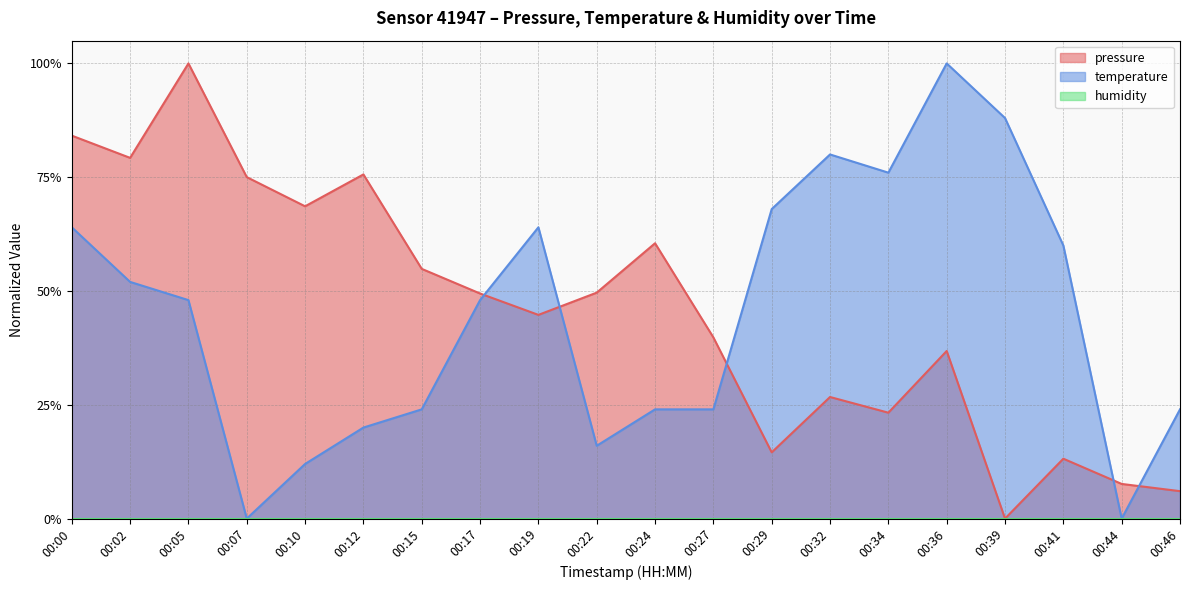

Does the chart have visible grid lines?

Yes